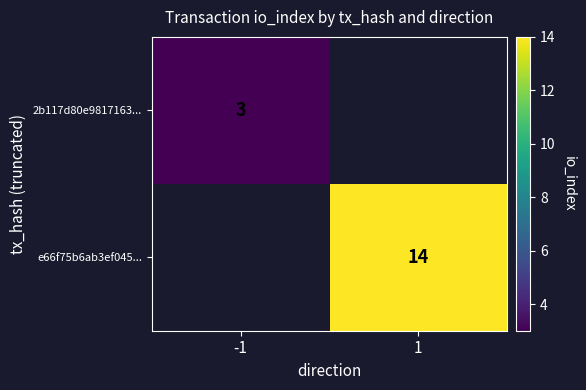

The value of 2b117d80e9817163... at -1 is 3. True or false?

True